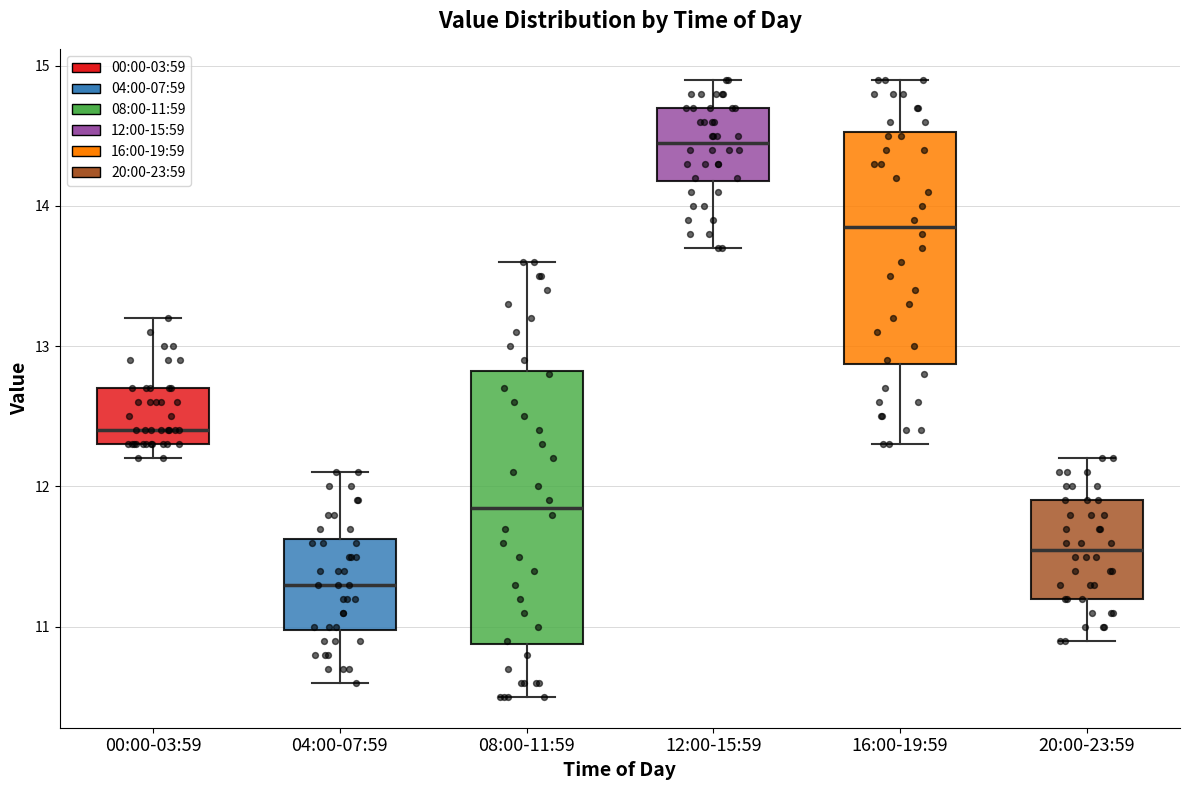

Which box is the tallest, from its lower edge to its upper edge?

08:00-11:59